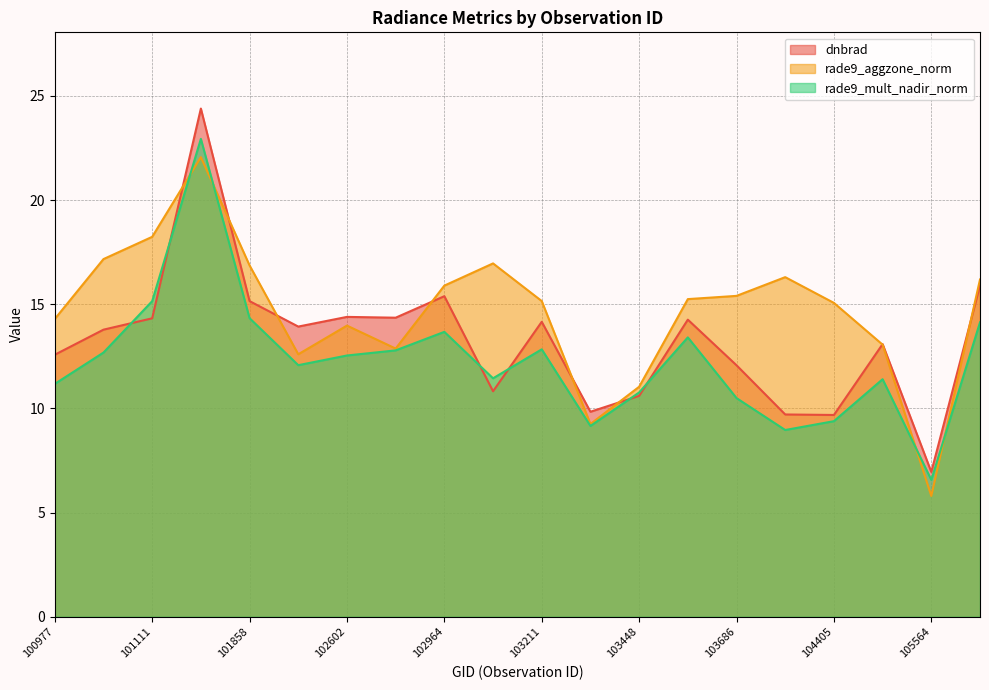

Reading left to right, transcribe all the data shown in this chart.

dnbrad: 100977=12.6	101102=13.8	101111=14.3	101605=24.4	101858=15.2	101986=13.9	102602=14.4	102845=14.4	102964=15.4	103092=10.8	103211=14.2	103330=9.8	103448=10.6	103566=14.3	103686=12.1	104397=9.7	104405=9.7	104522=13.1	105564=7.0	105916=15.9
rade9_aggzone_norm: 100977=14.3	101102=17.2	101111=18.2	101605=22.1	101858=16.9	101986=12.6	102602=14.0	102845=12.9	102964=15.9	103092=17.0	103211=15.2	103330=9.3	103448=11.0	103566=15.2	103686=15.4	104397=16.3	104405=15.1	104522=13.1	105564=5.8	105916=16.2
rade9_mult_nadir_norm: 100977=11.2	101102=12.7	101111=15.2	101605=22.9	101858=14.3	101986=12.1	102602=12.5	102845=12.8	102964=13.7	103092=11.4	103211=12.8	103330=9.2	103448=10.8	103566=13.4	103686=10.5	104397=9.0	104405=9.4	104522=11.4	105564=6.6	105916=14.1